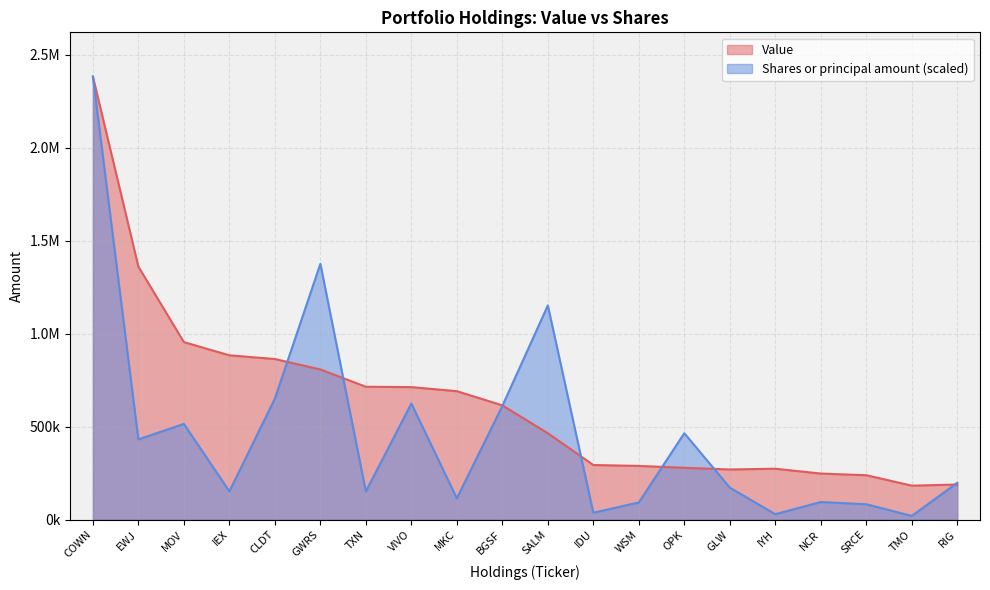

At how many categories does at least one series exceed 1999389?

1